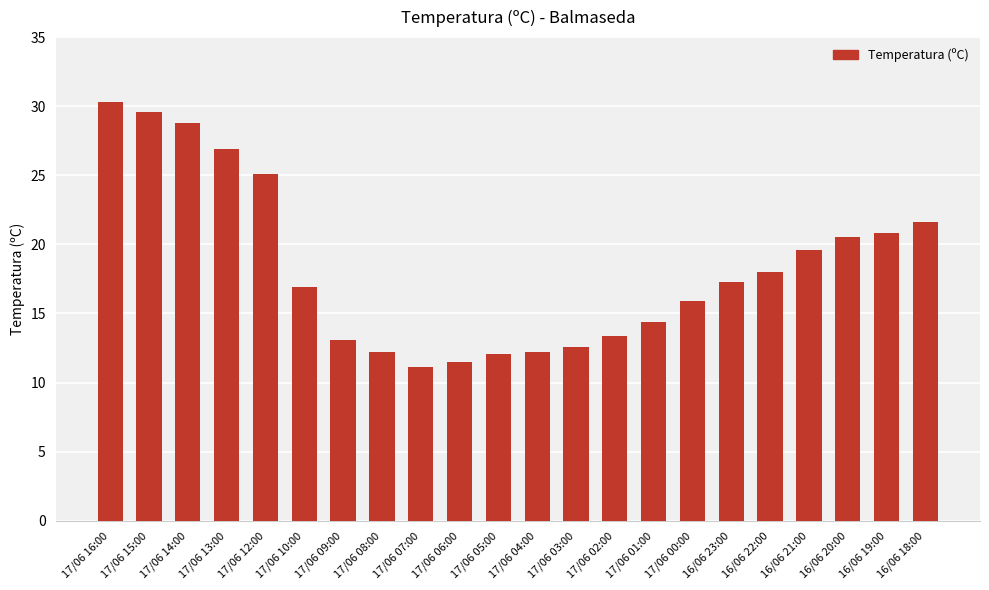

What is the difference between the maximum and second lowest values?

18.8